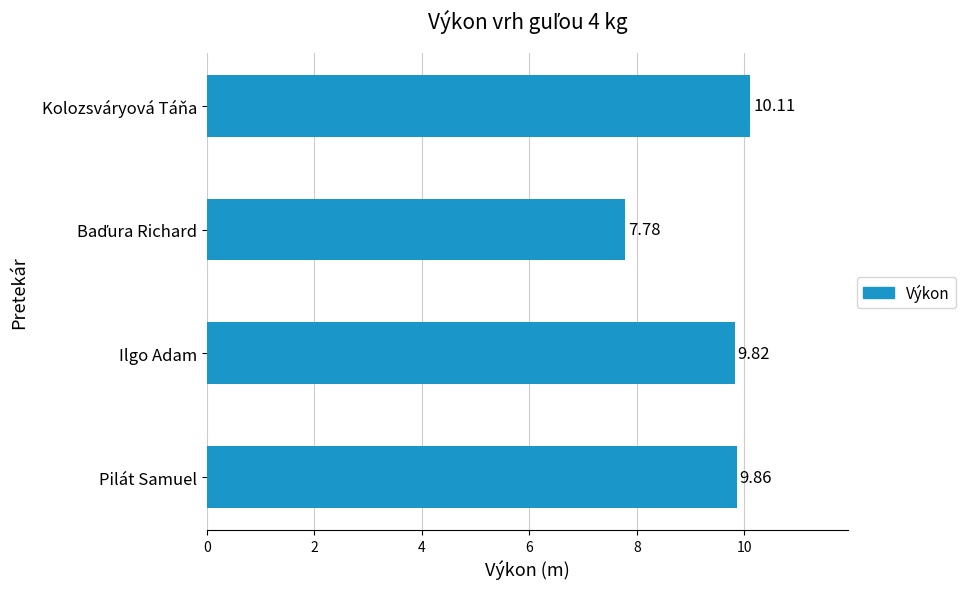

What is the average value?

9.4